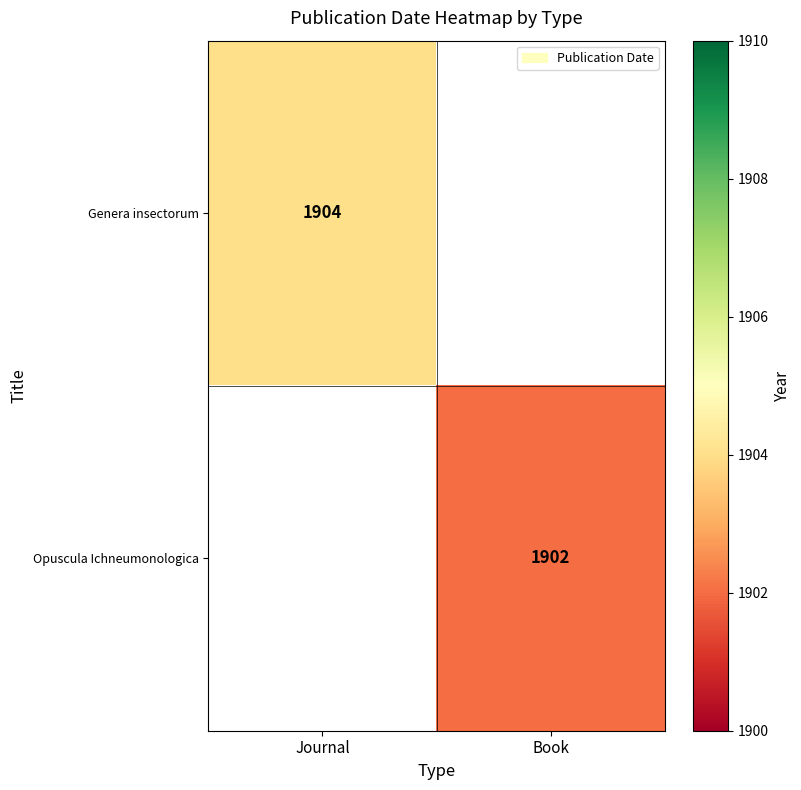

Which has a higher value, Book or Journal?

Journal